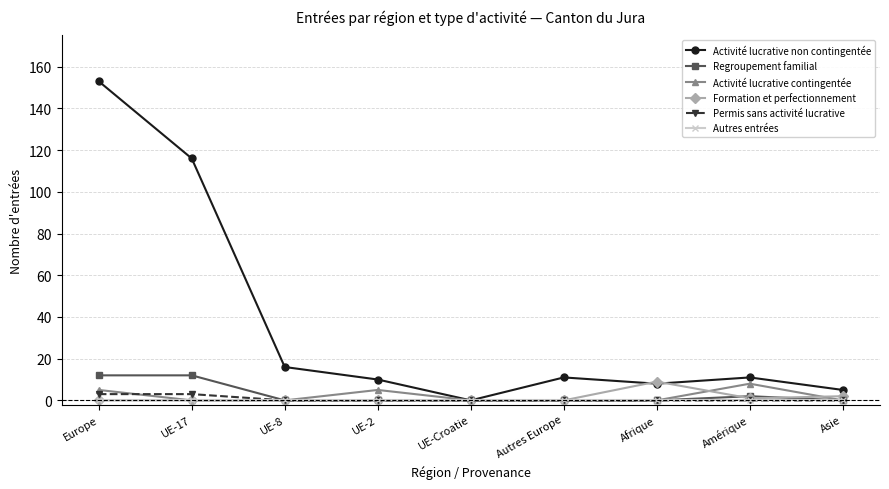

Reading left to right, what are all the values shown in this chart?

Activité lucrative non contingentée: 153	116	16	10	0	11	8	11	5
Regroupement familial: 12	12	0	0	0	0	0	2	0
Activité lucrative contingentée: 5	0	0	5	0	0	0	8	0
Formation et perfectionnement: 0	0	0	0	0	0	9	1	2
Permis sans activité lucrative: 3	3	0	0	0	0	0	0	0
Autres entrées: 0	0	0	0	0	0	0	0	0